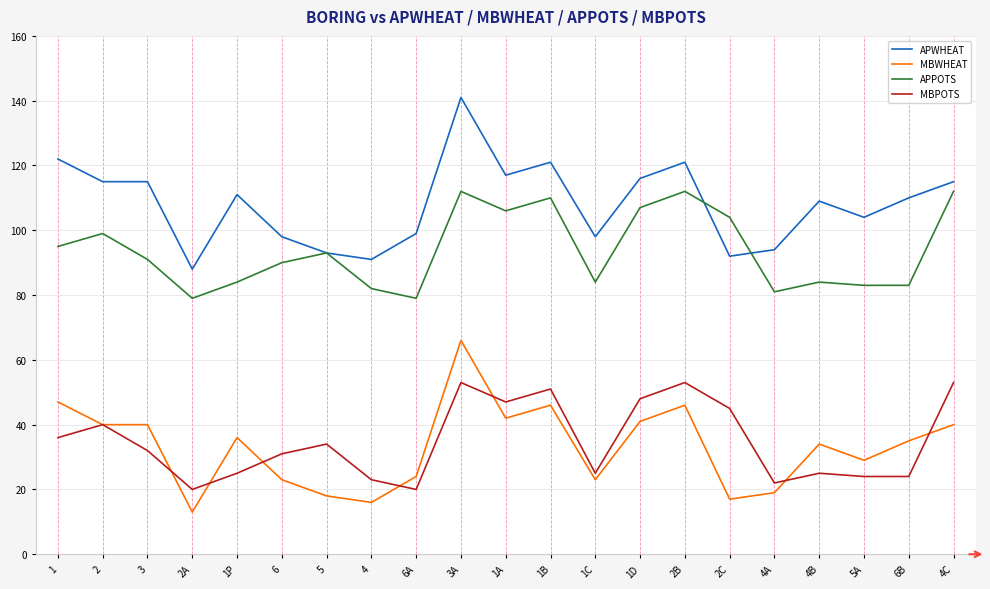

Is it true that MBPOTS equals 24 at 5A?

True